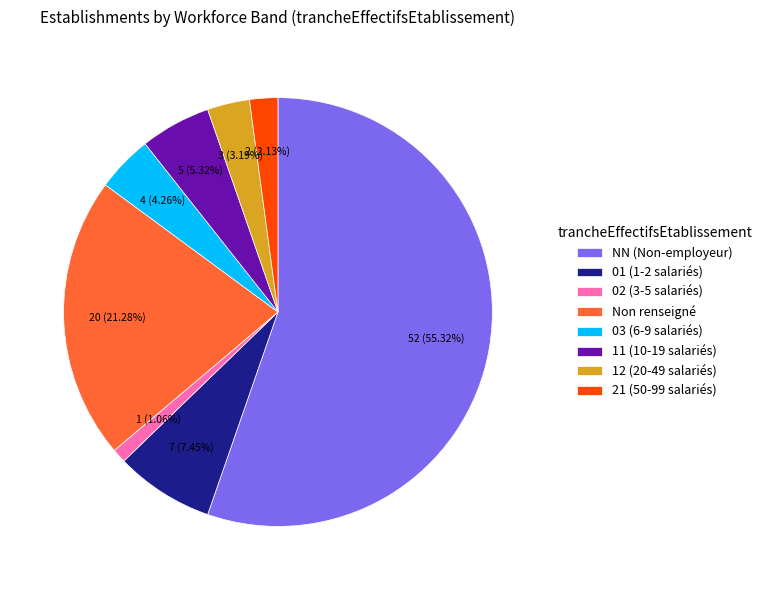

Is the sum of 11 (10-19 salariés) and 03 (6-9 salariés) greater than half?

No